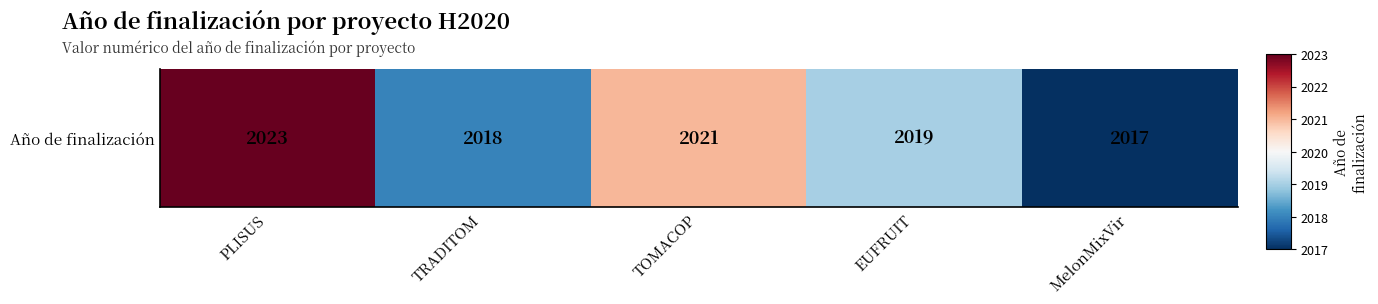

What value does the data have at PLISUS?

2023